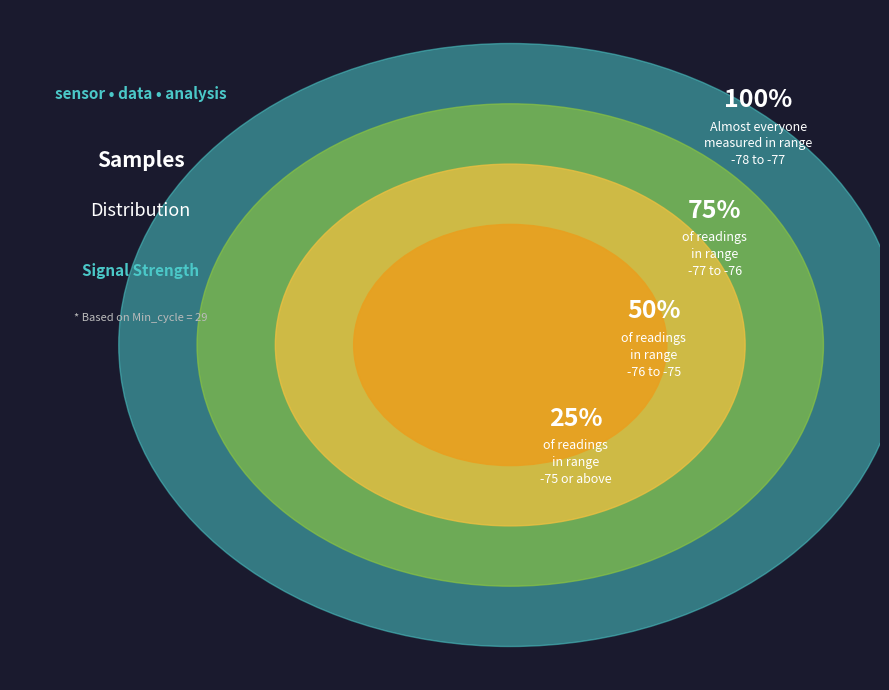

Does 12 account for over 50% of the chart?

No